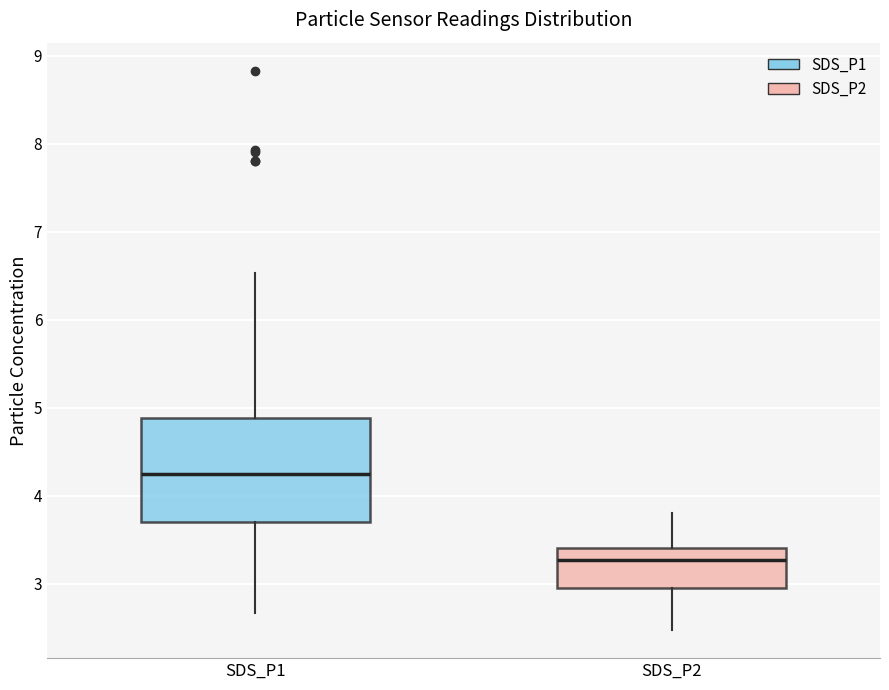

Where is the upper edge of the box for SDS_P2 on the y-axis? The values are not printed on the chart, so give them approximately, as read against the axis.

3.4